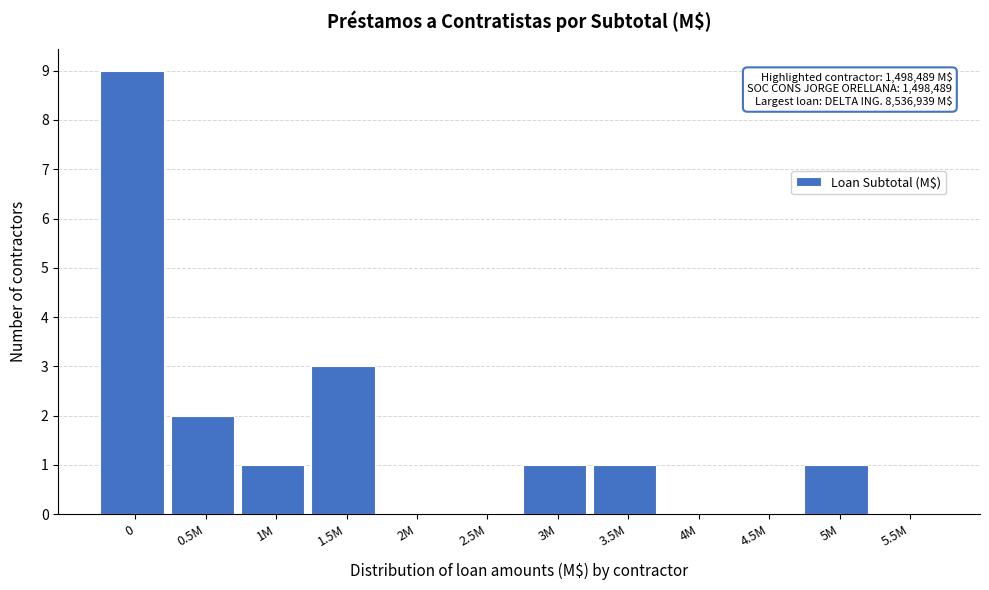

Reading left to right, what are all the values shown in this chart?

0=9	0.5M=2	1M=1	1.5M=3	2M=0	2.5M=0	3M=1	3.5M=1	4M=0	4.5M=0	5M=1	5.5M=0